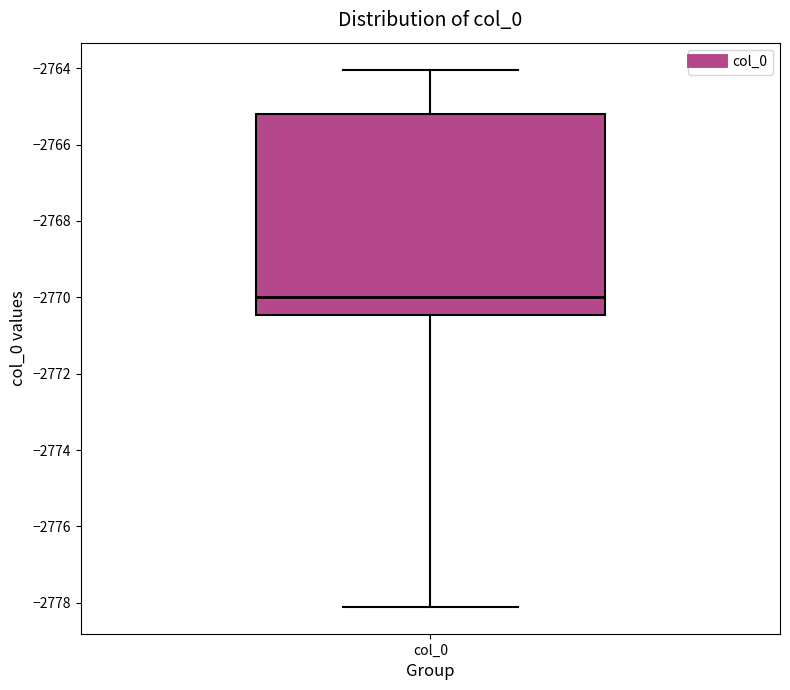

Read this box plot against the y-axis: the position of the median line, the range covered by the box, and the ends of both whiskers. The values are not printed on the chart, so give them approximately, as read against the axis.

median -2770.0, box -2770.4 to -2765.2, whiskers -2778.2 to -2764.0